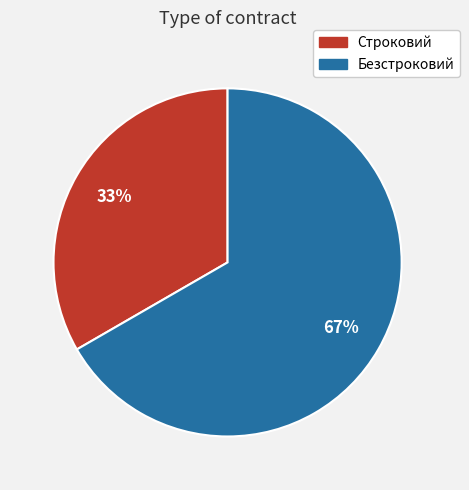

To the nearest percent, what portion does Безстроковий represent?

67%